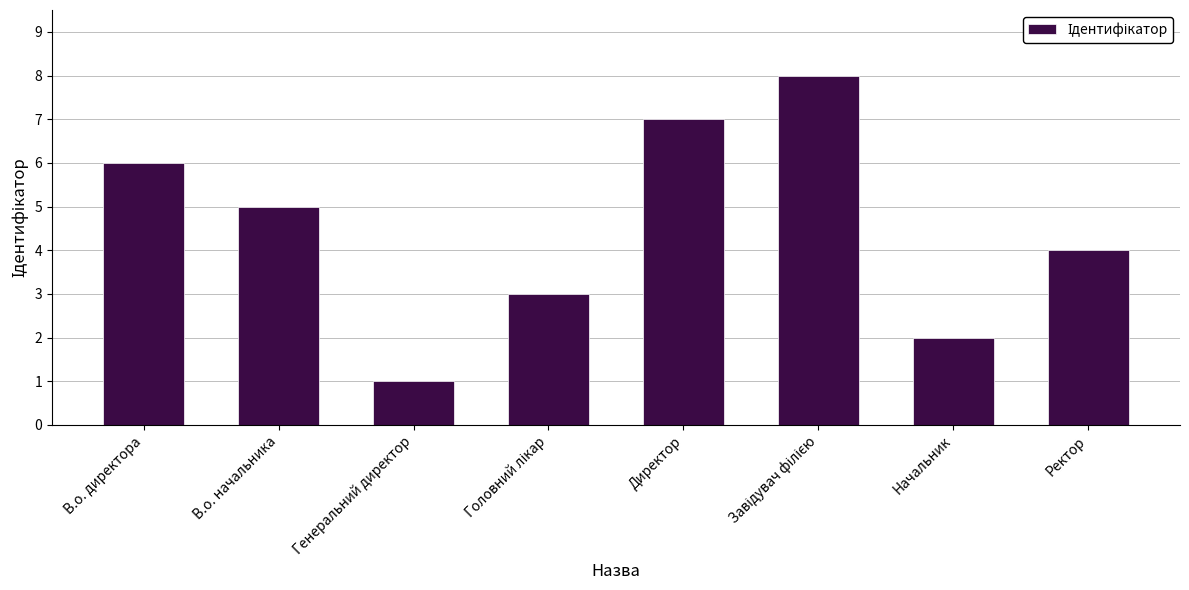

How many values are between 3 and 7?

5